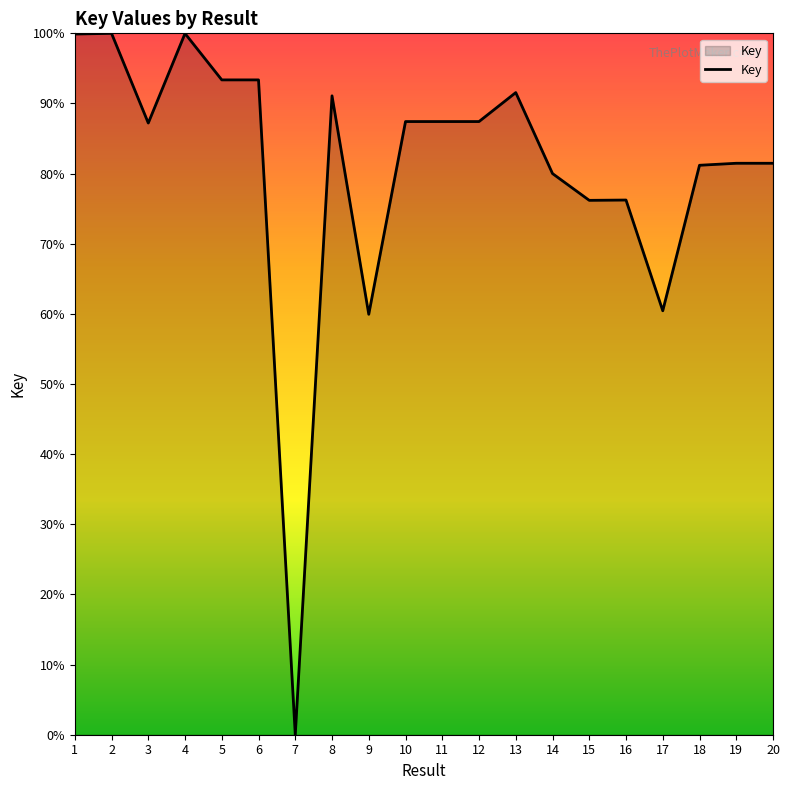

True or false: the data has more than 1 interior local peaks.

True